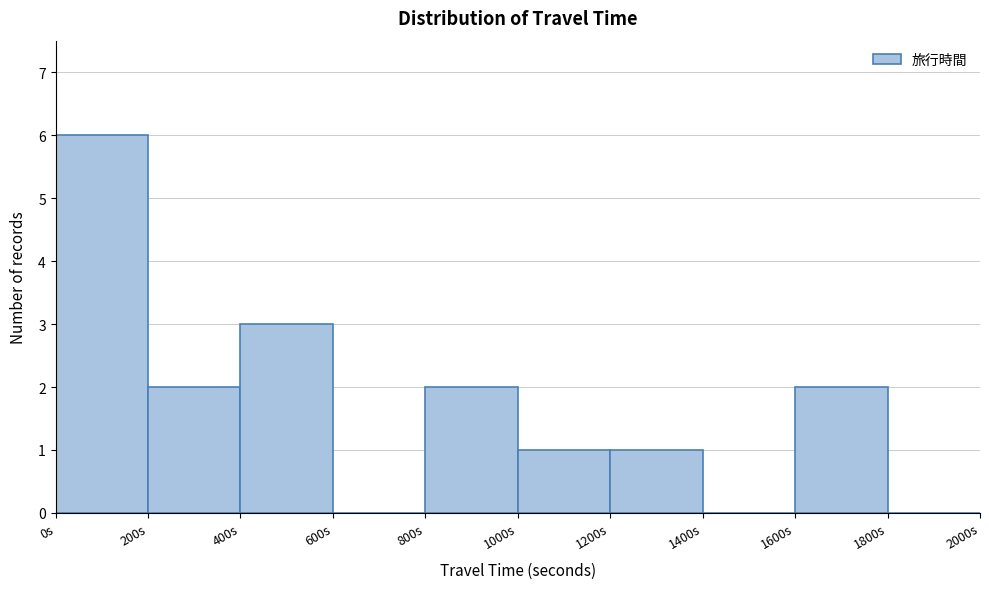

How tall is the bar that spans 200 to 400 on the x-axis? The values are not printed on the chart, so give them approximately, as read against the axis.

2